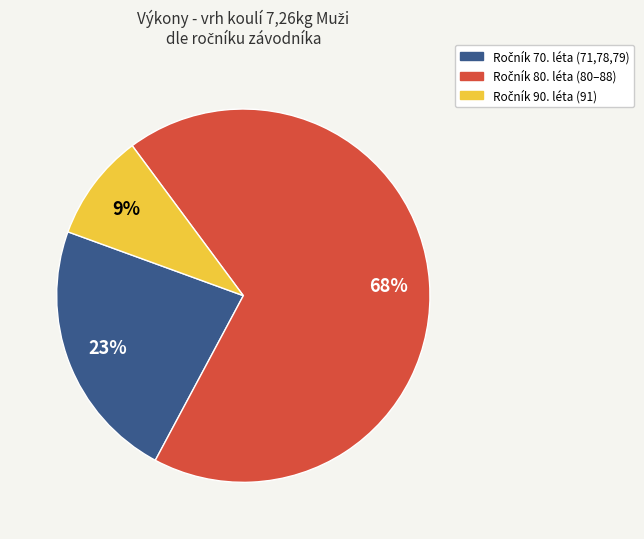

Does any single category account for the majority?

Yes